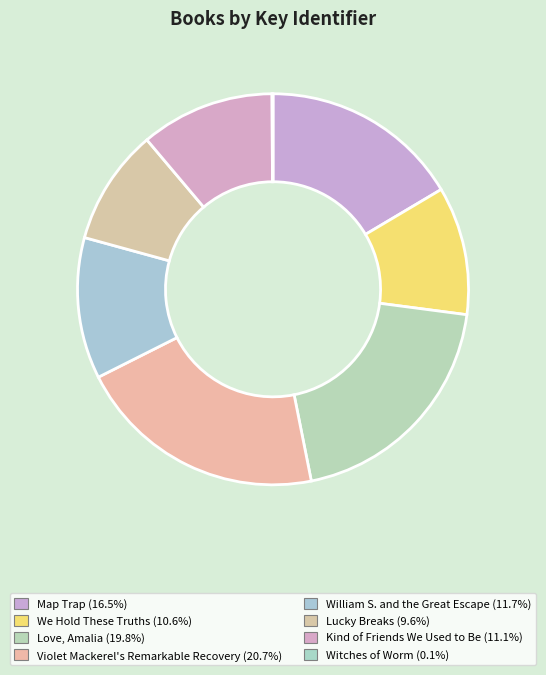

Is the sum of Map Trap and Lucky Breaks greater than half?

No